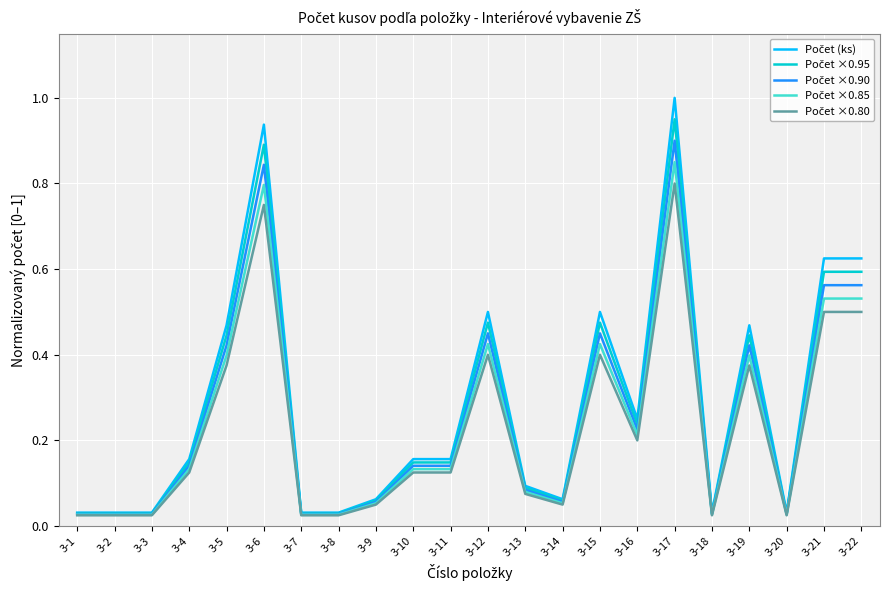

What is the maximum value shown in the chart?

1.0